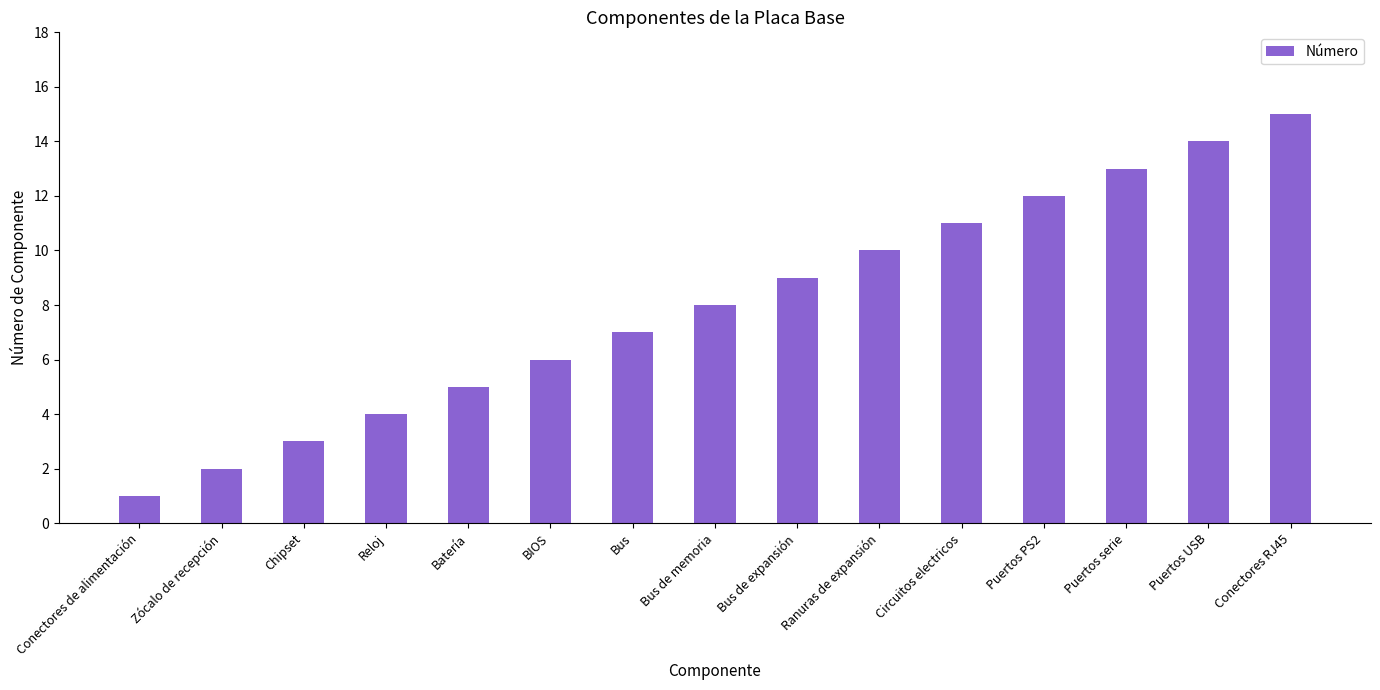

What is the label of the 2nd bar from the right?

Puertos USB